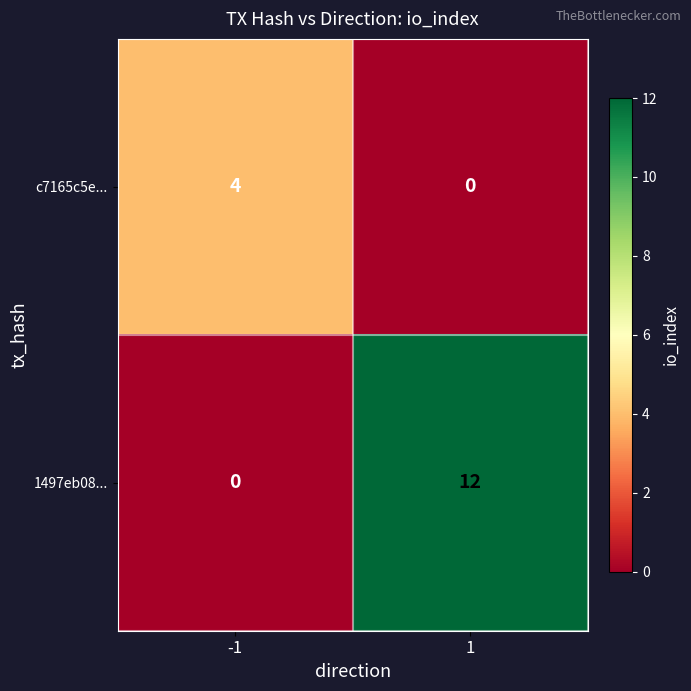

Reading right to left, what are all the values shown in this chart?

c7165c5e...: 0	4
1497eb08...: 12	0